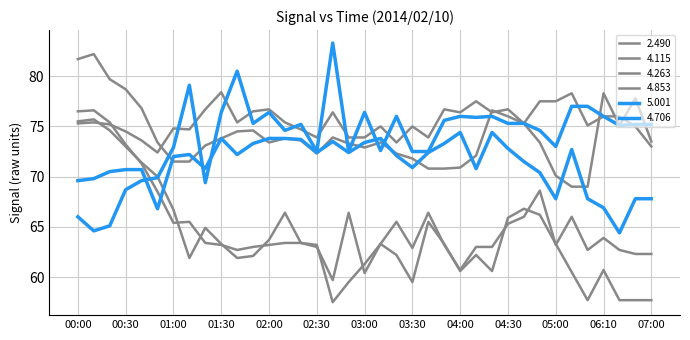

At which label is 4.115 closest to 66?

04:30